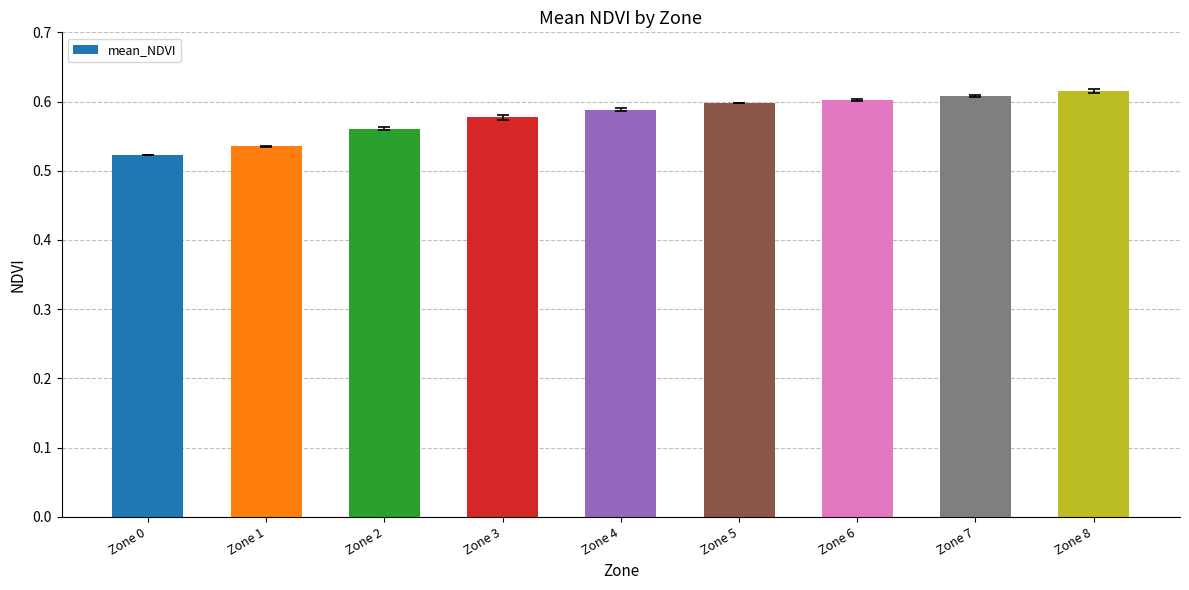

Count the number of categories in the chart.

9